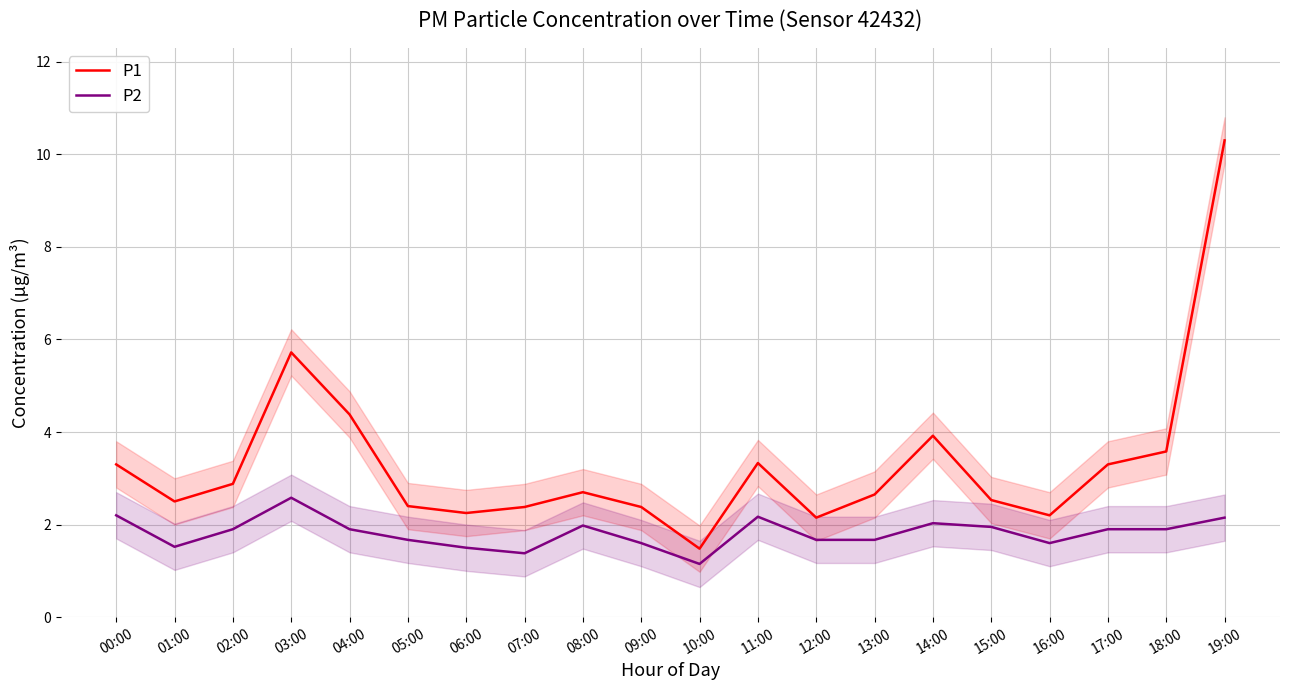

The value of P1 at 09:00 is 3.2. True or false?

False